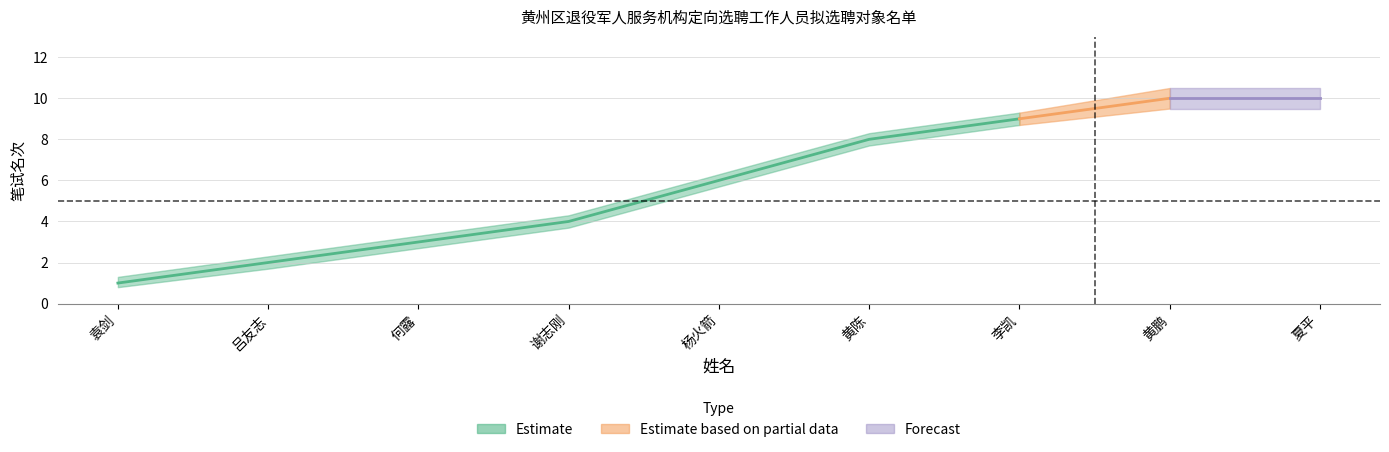

What is the minimum value for 笔试名次_lower?

0.8